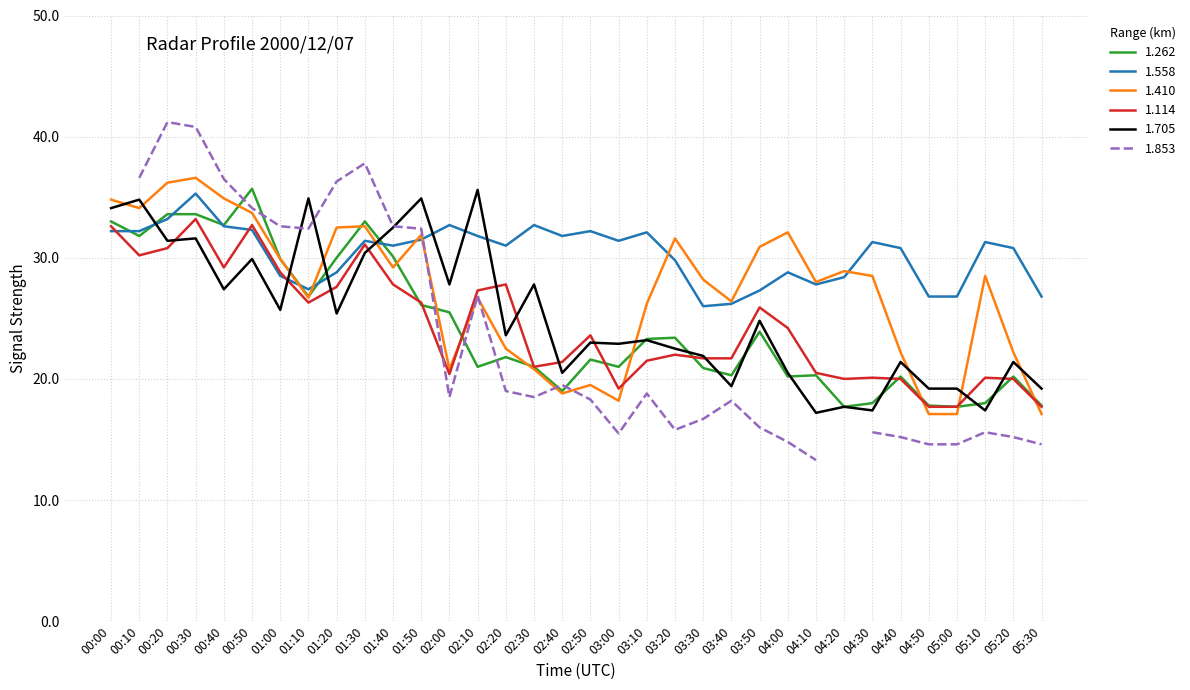

What position from the left is 02:10?

14